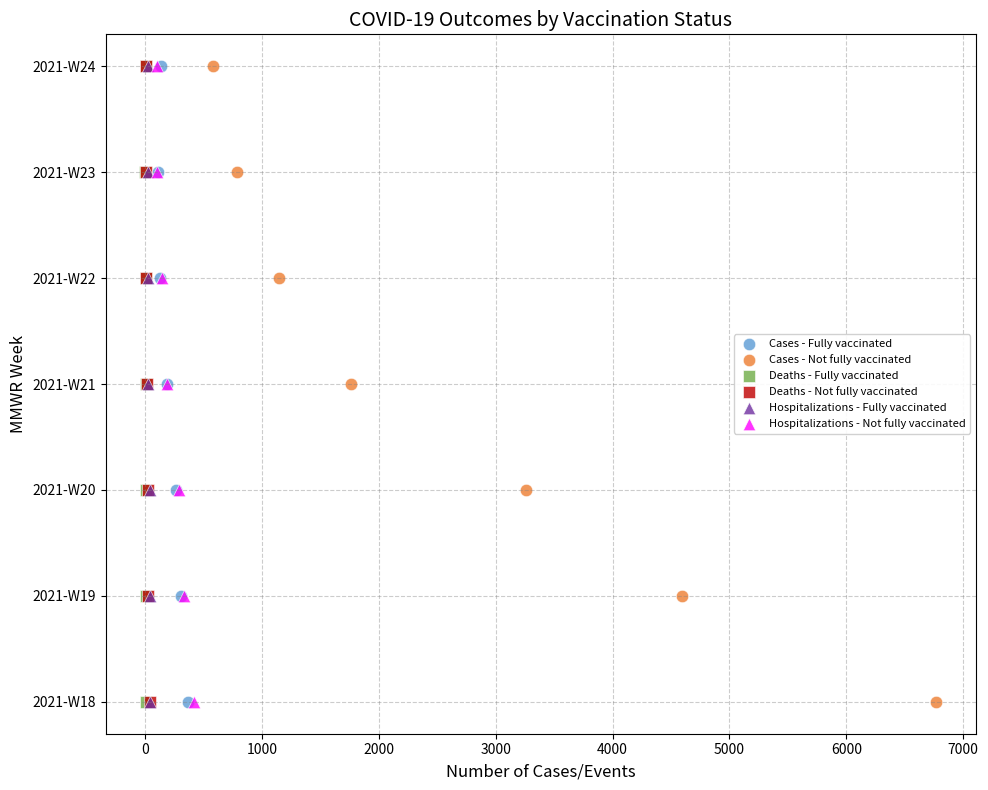

What are all the series names shown in the legend?

Cases - Fully vaccinated, Cases - Not fully vaccinated, Deaths - Fully vaccinated, Deaths - Not fully vaccinated, Hospitalizations - Fully vaccinated, Hospitalizations - Not fully vaccinated